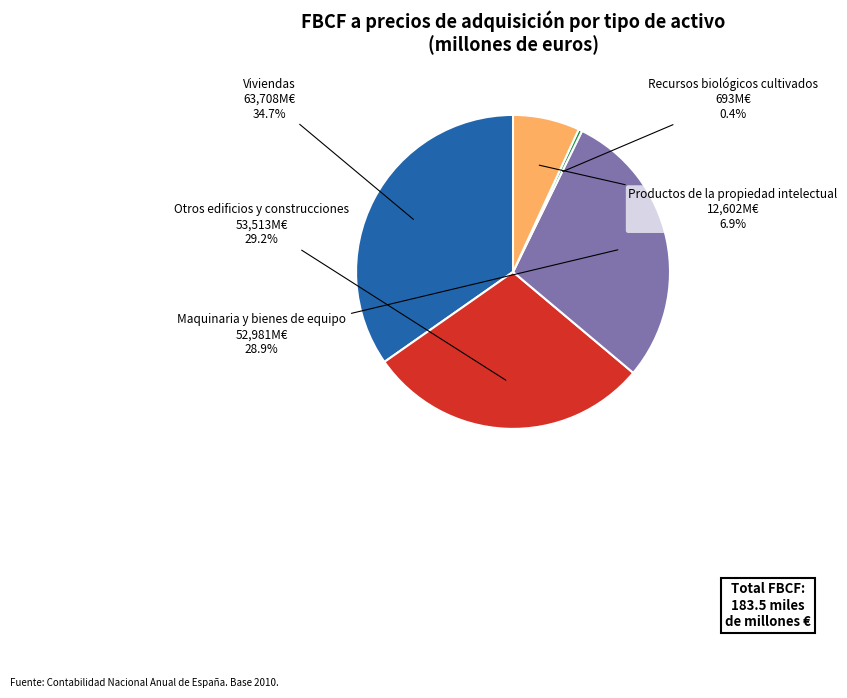

How many slices are in this pie chart?

5